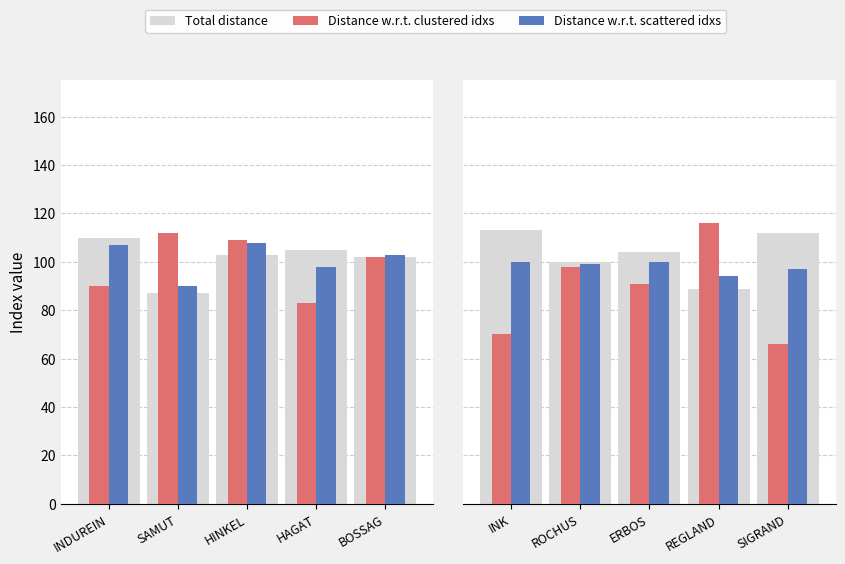

Is it true that Distance w.r.t. clustered idxs equals 97 at SIGRAND?

False